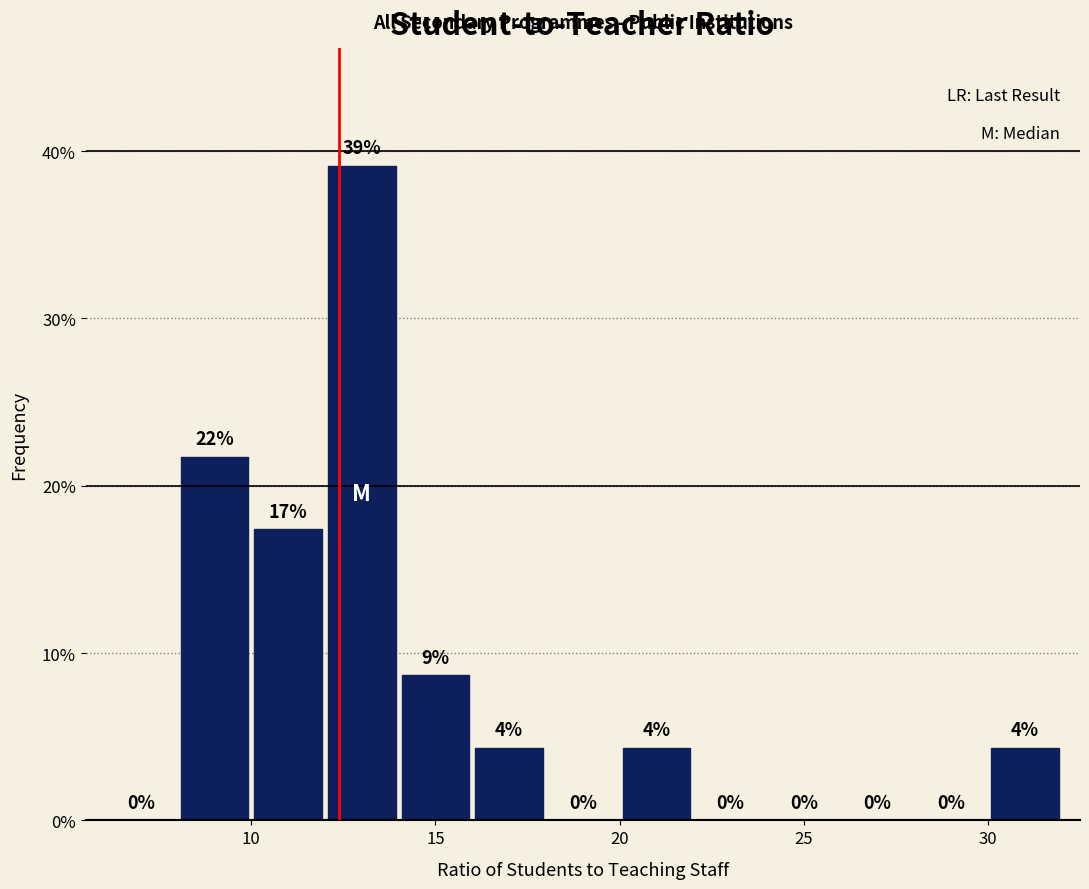

Which range on the x-axis has the tallest bar?

12 to 14